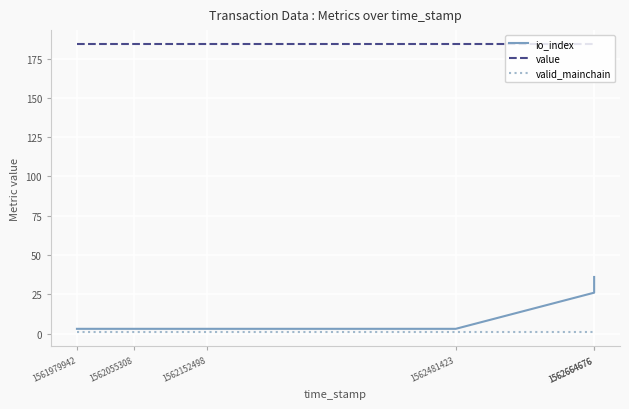

What is the value of the valid_mainchain point at the 3rd from the left?

1.0